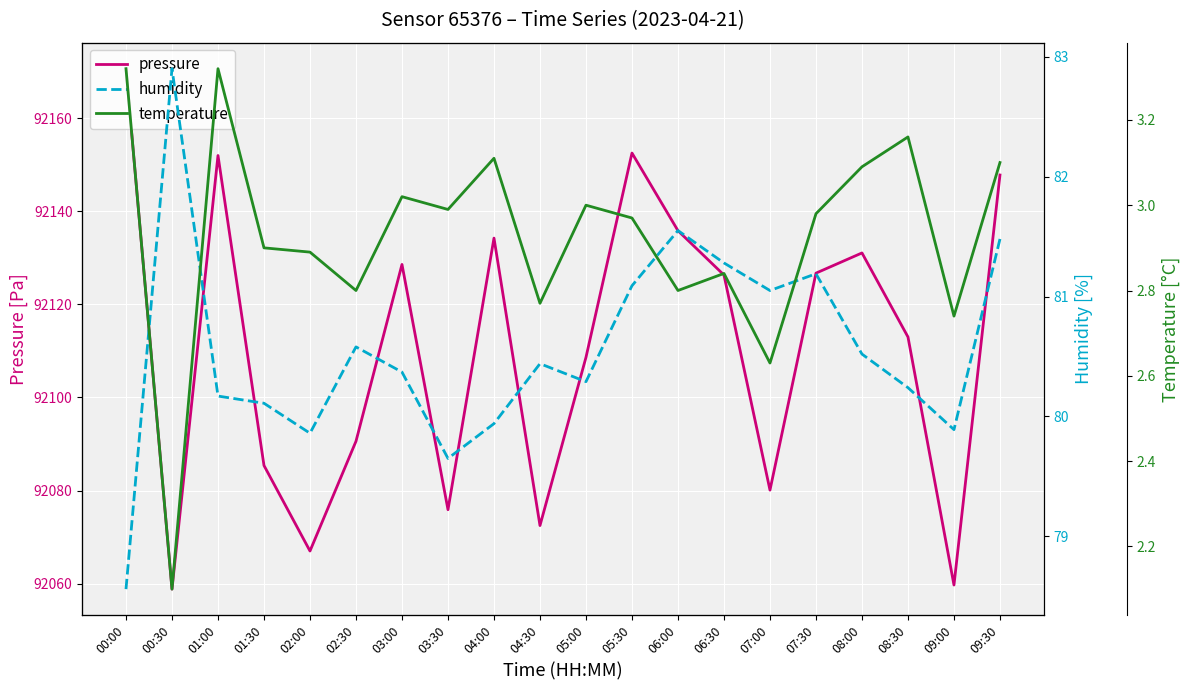

What is the sum of the humidity values at 08:30 and 06:30?

161.5